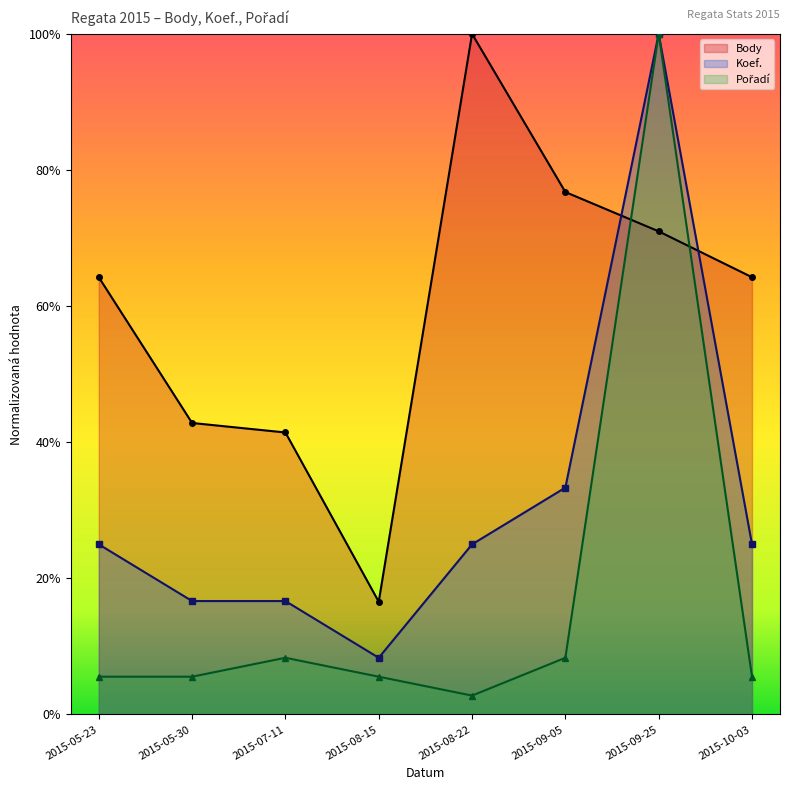

What is the sum of the Koef. values at 2015-08-15 and 2015-10-03?

0.3